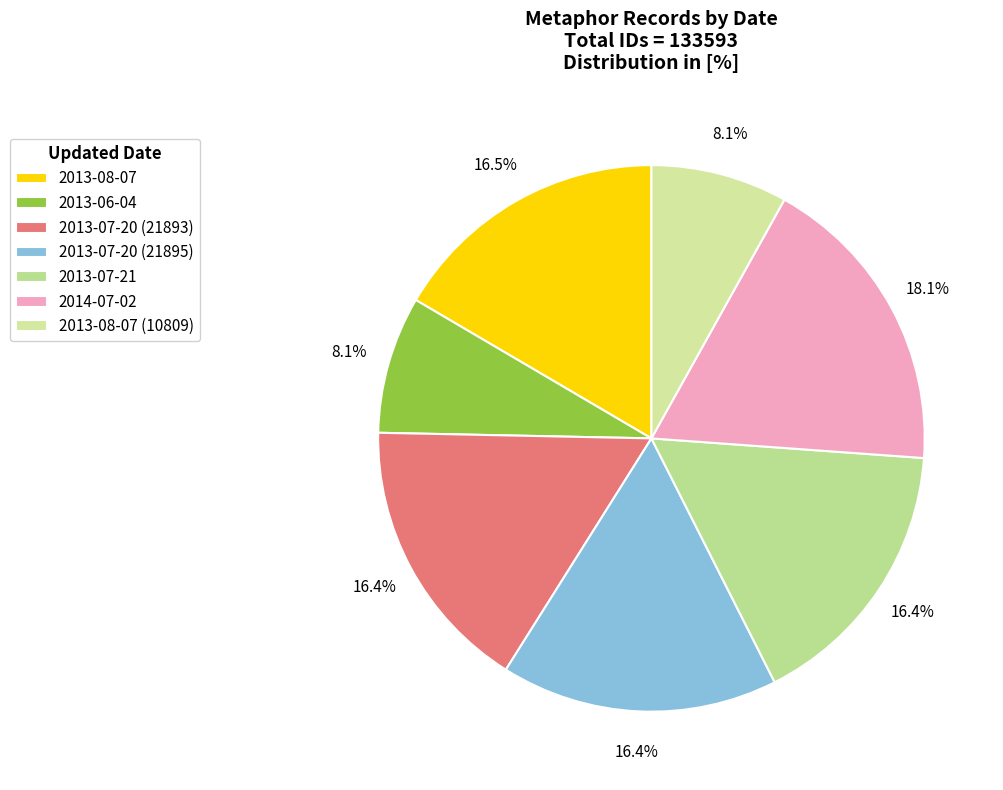

What is the change in value from 2014-07-02 to 2013-08-07 (10809)?

-13313